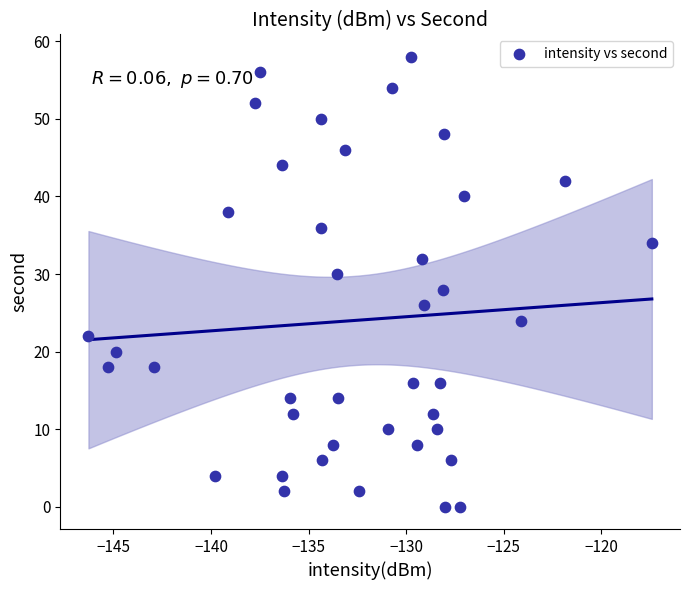

What is the range of Y values (max minus min)?

58